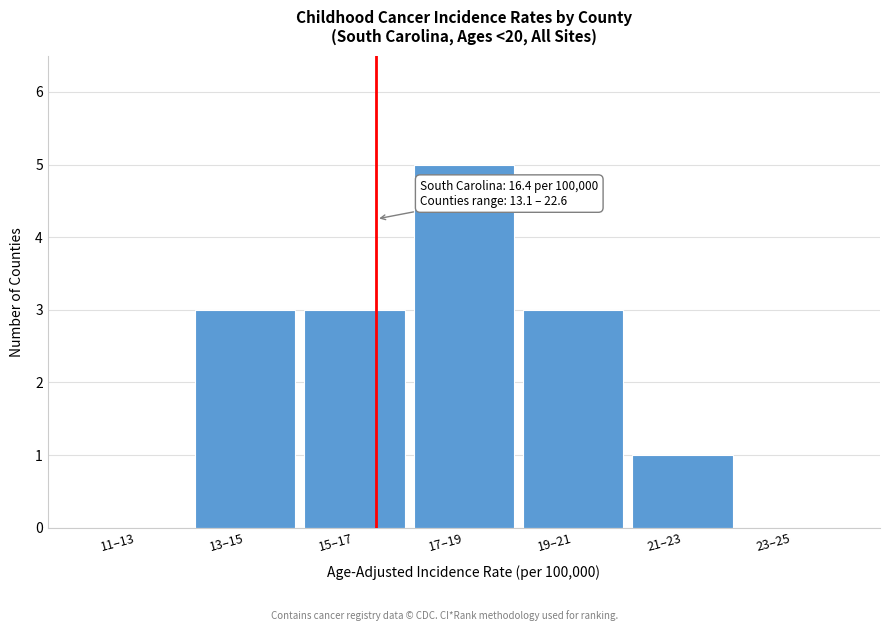

Reading left to right, transcribe all the data shown in this chart.

11–13=0	13–15=3	15–17=3	17–19=5	19–21=3	21–23=1	23–25=0